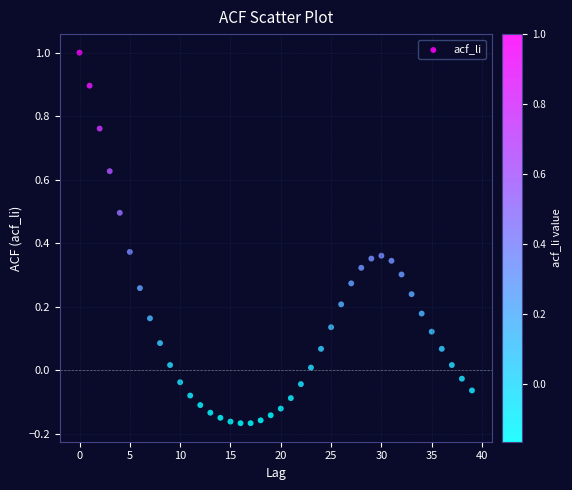

What is the range of Y values (max minus min)?

1.2